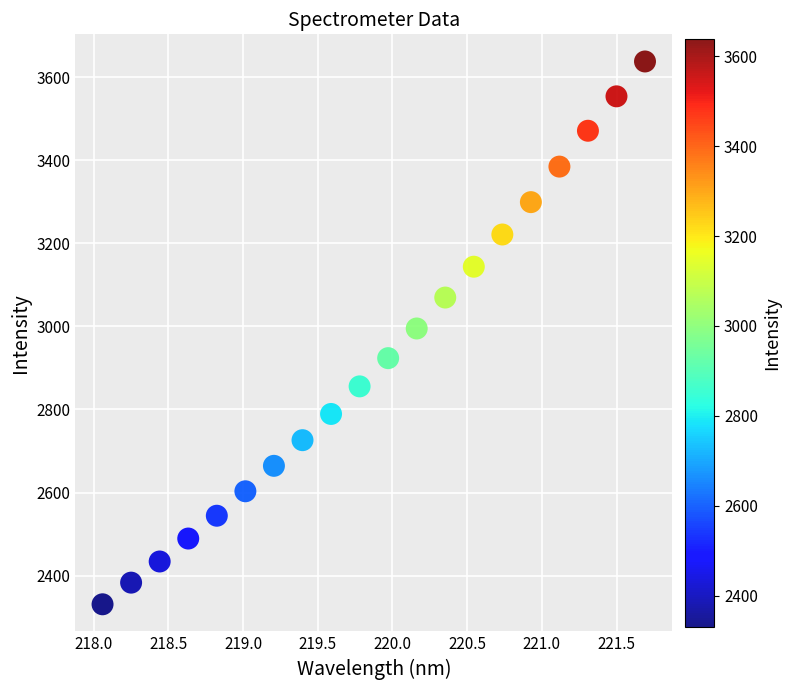

What is the range of X values (max minus min)?

3.6